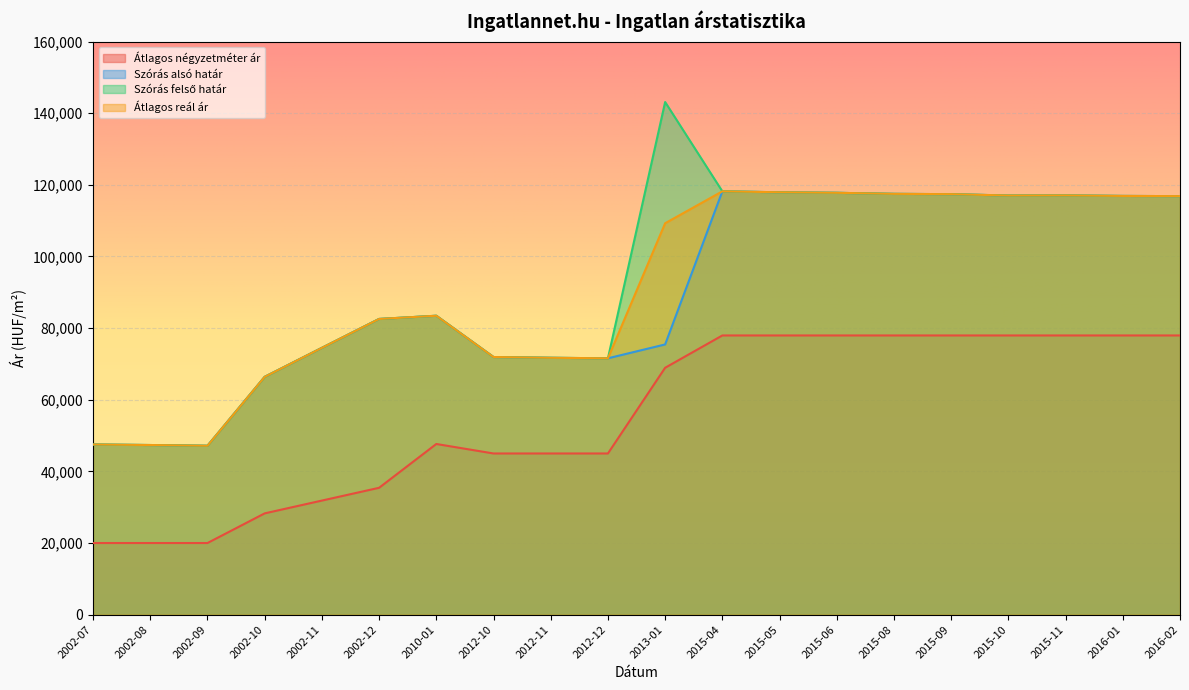

What is the difference between the maximum and second lowest values in the Szórás felső határ series?

95763